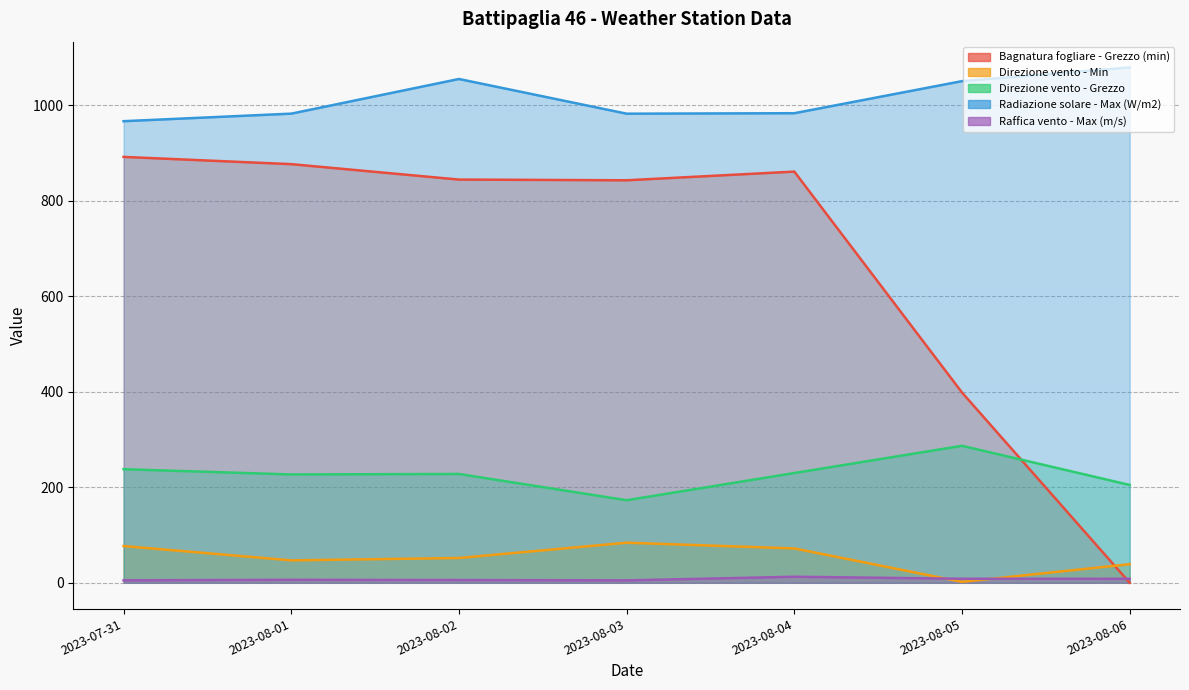

Does the chart have visible grid lines?

Yes